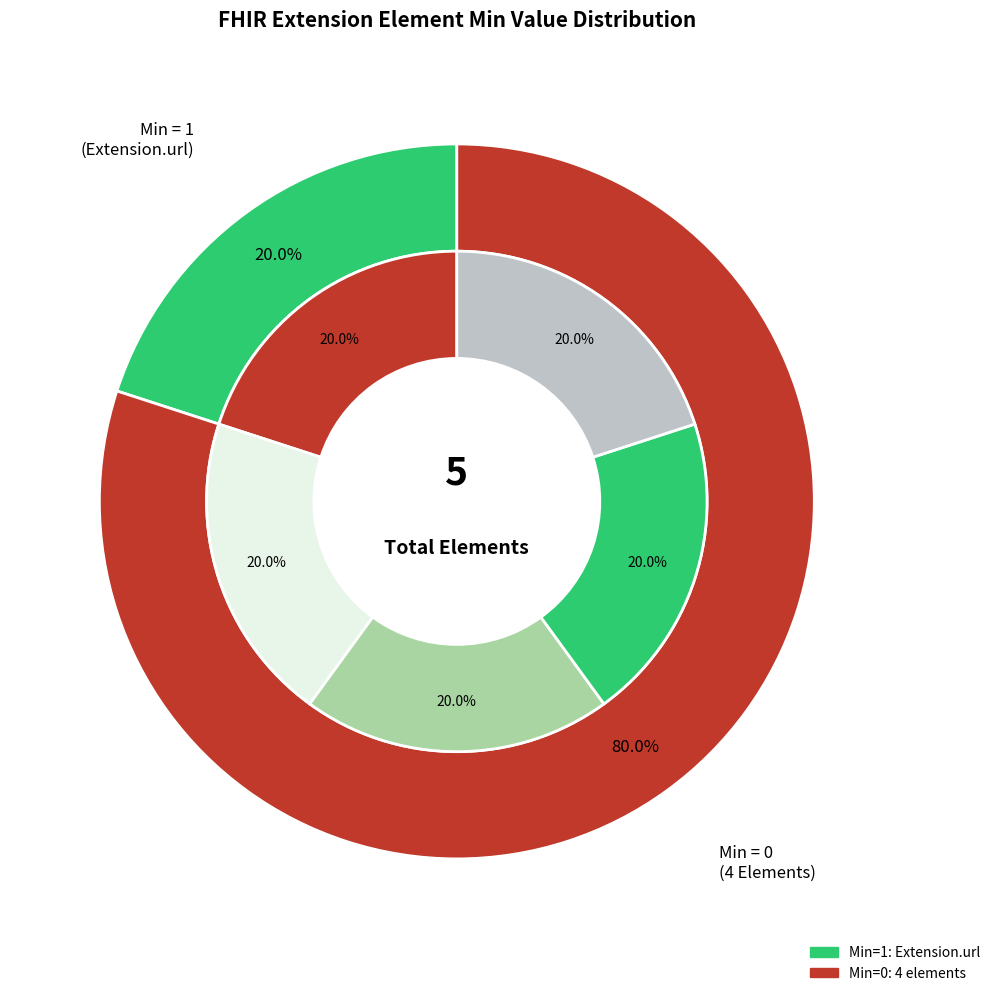

Which category has the smallest portion of the pie?

Extension